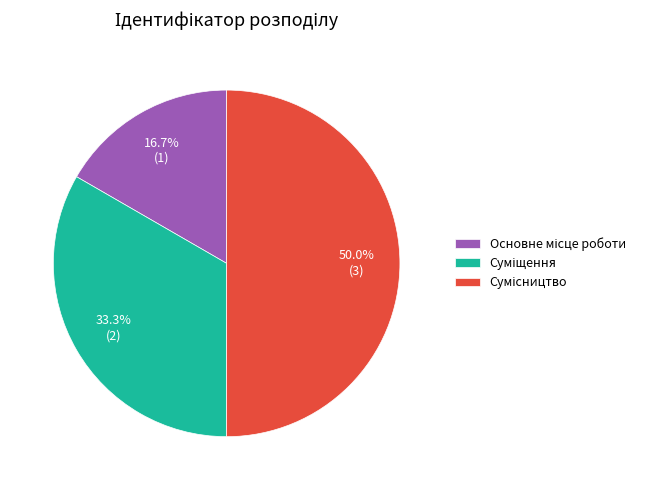

Count the number of slices in the pie.

3